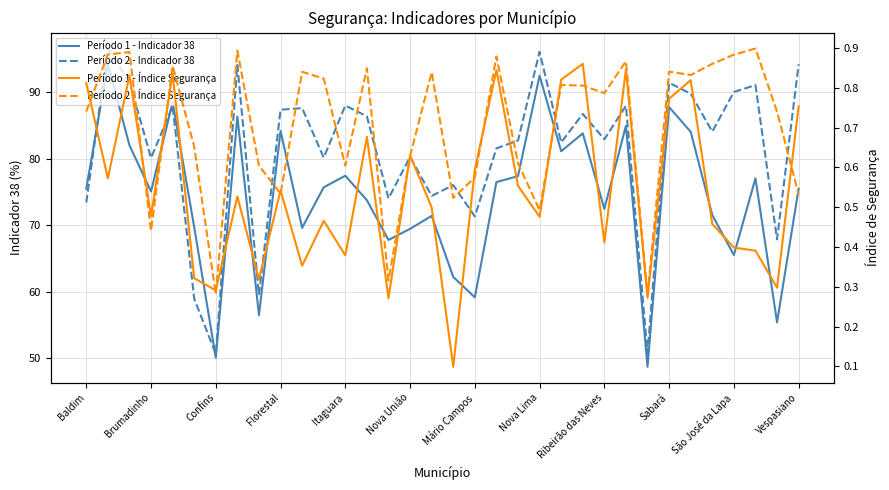

Between which two adjacent categories do Período 1 - Índice Segurança and Período 2 - Índice Segurança first intersect?

Baldim and Brumadinho